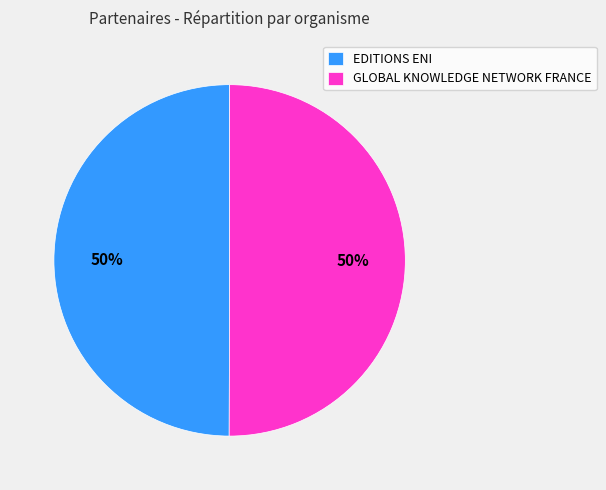

Is the sum of EDITIONS ENI and GLOBAL KNOWLEDGE NETWORK FRANCE greater than half?

Yes